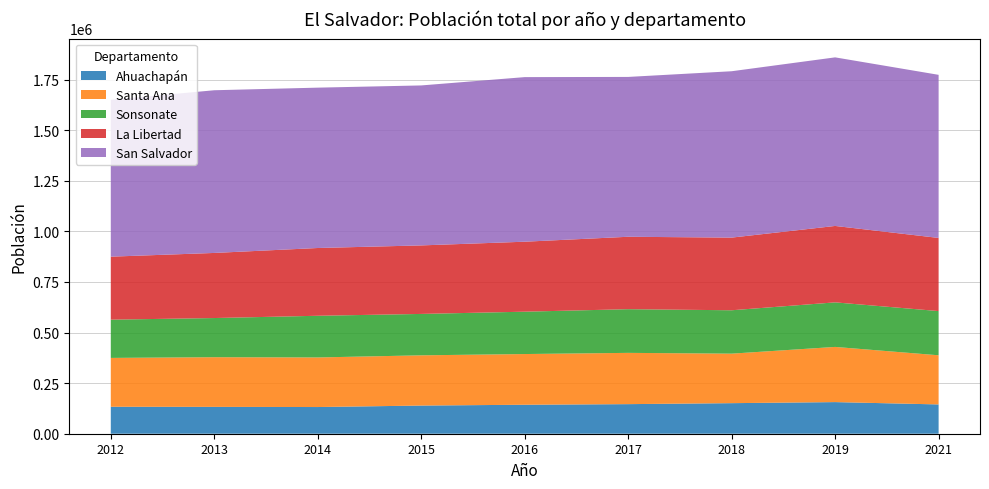

What is the total value across all series at 2021?

1773205